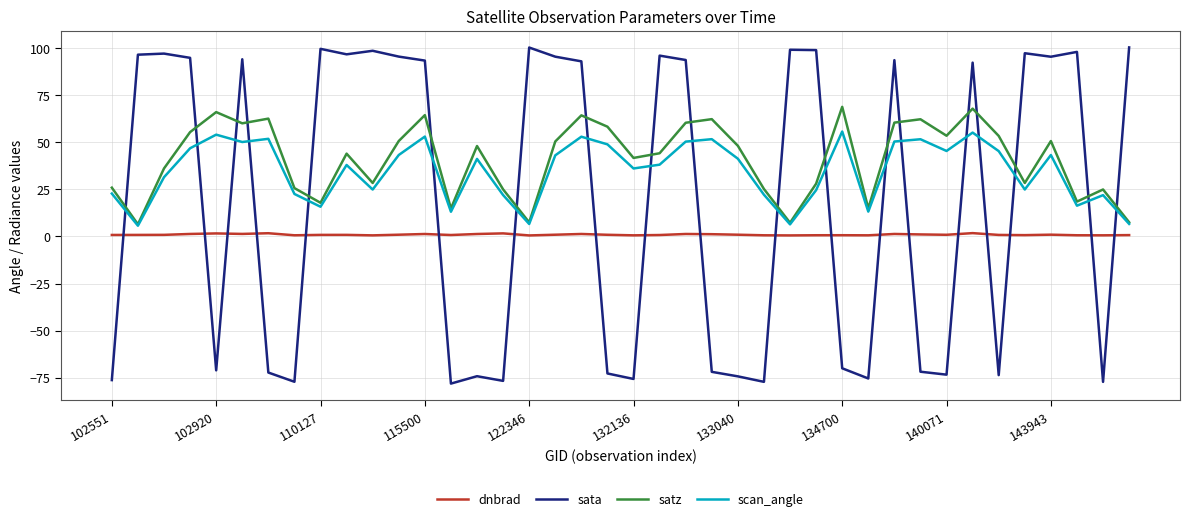

True or false: satz and sata intersect in this chart.

True